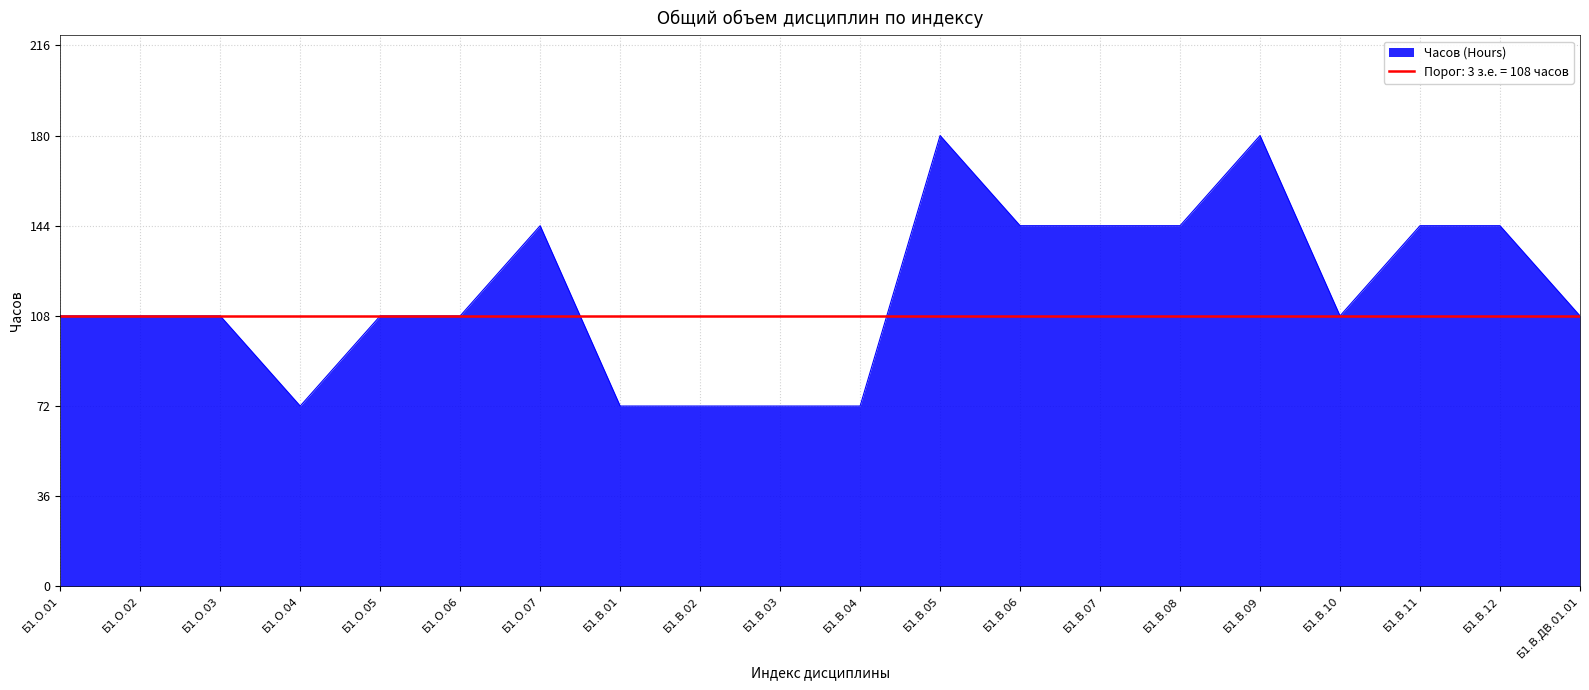

Between Б1.В.11 and Б1.В.12, which is larger?

Б1.В.11